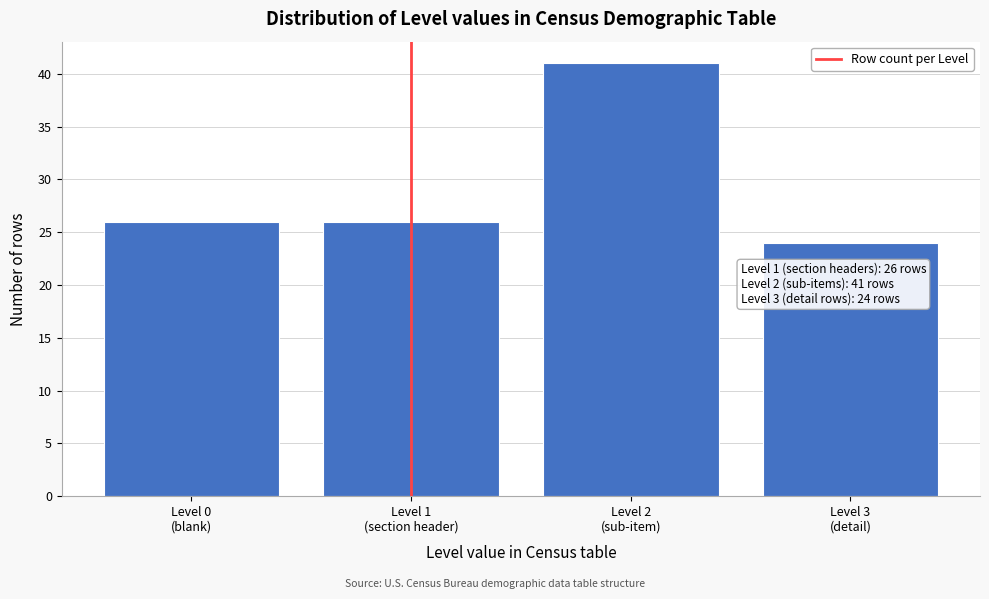

Reading left to right, list all the values displayed in this chart.

26	26	41	24